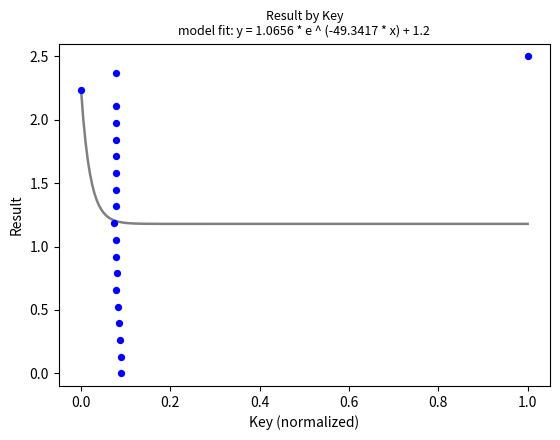

What is the range of Y values (max minus min)?

2.5